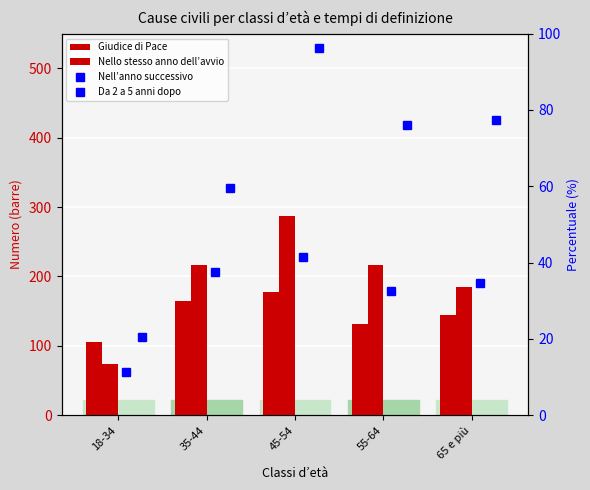

What position from the left is 18-34?

1